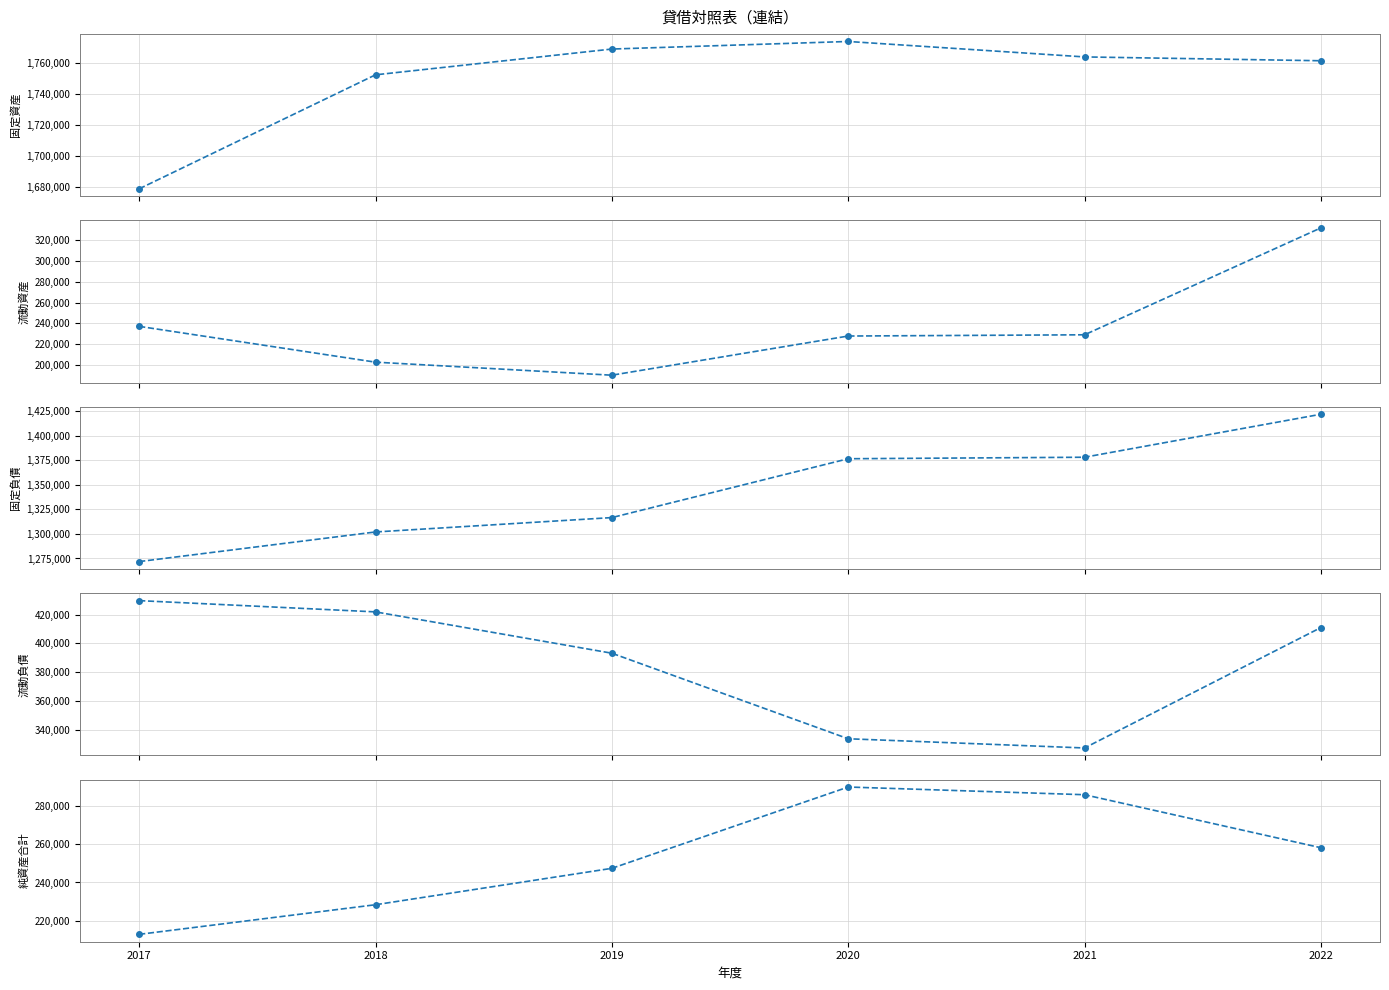

What is the maximum value shown in the chart?

1773810